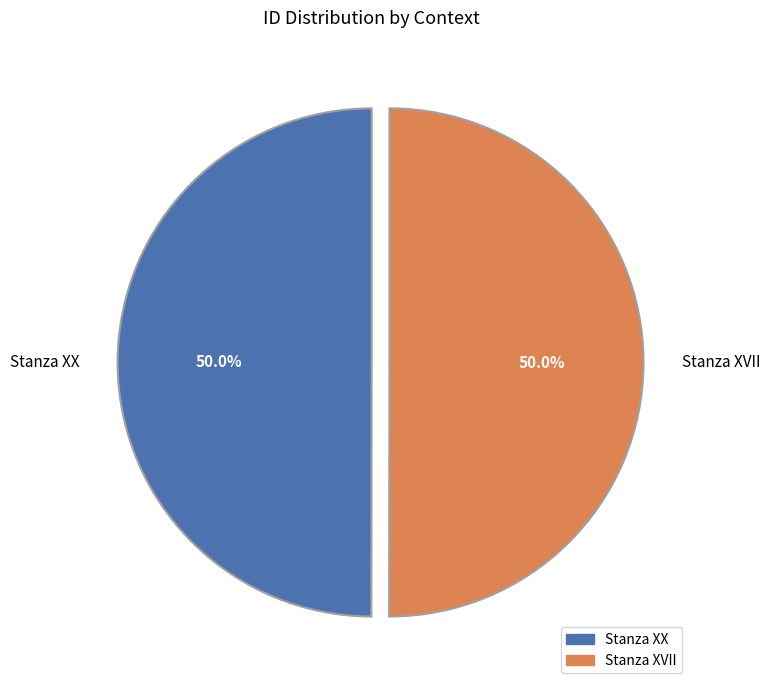

Count the number of slices in the pie.

2